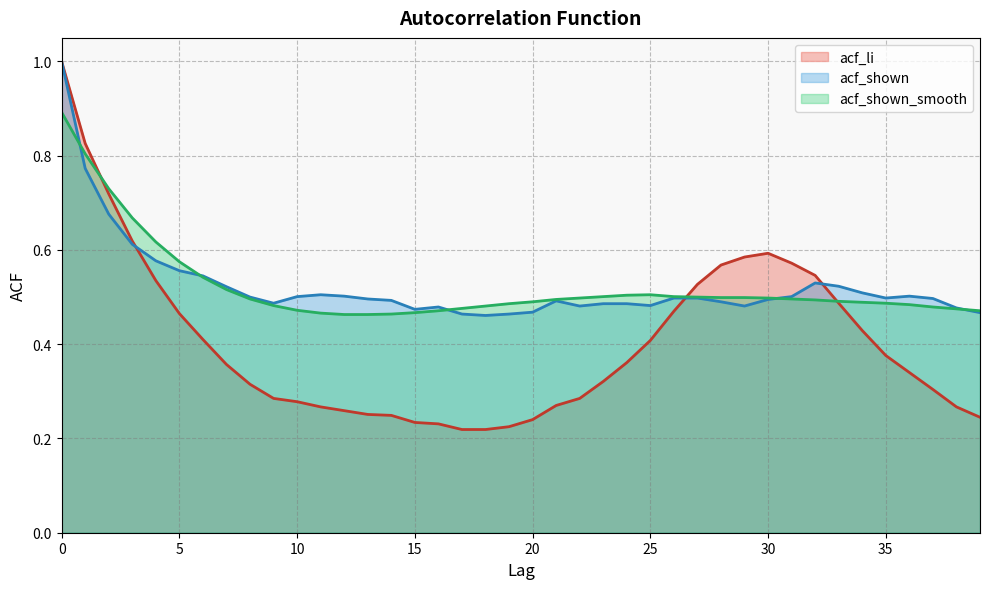

The value of acf_shown at 3 is 0.6. True or false?

True